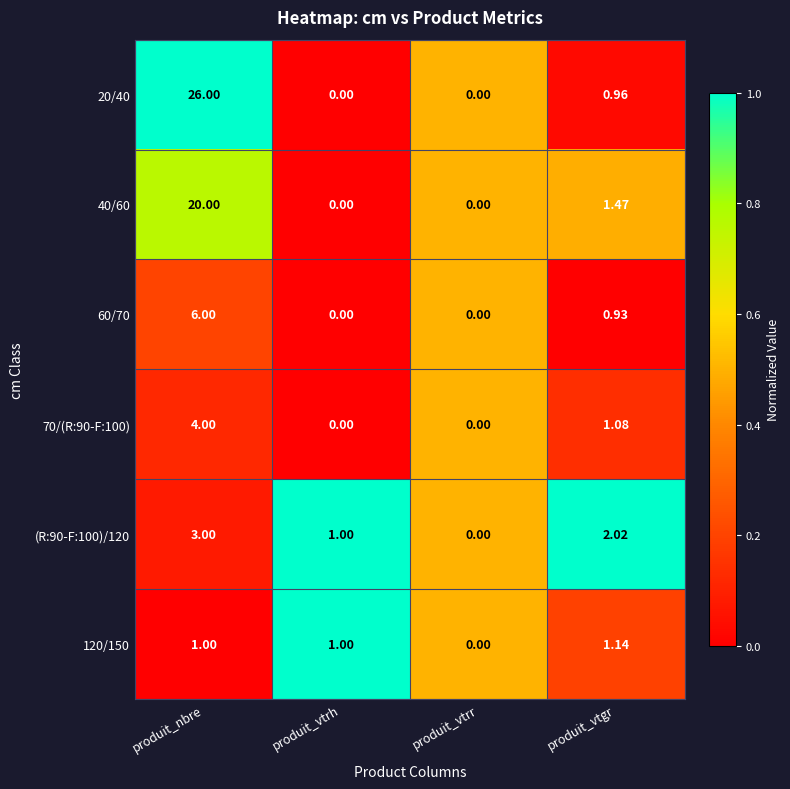

At which category does the chart reach its peak across all series?

produit_nbre